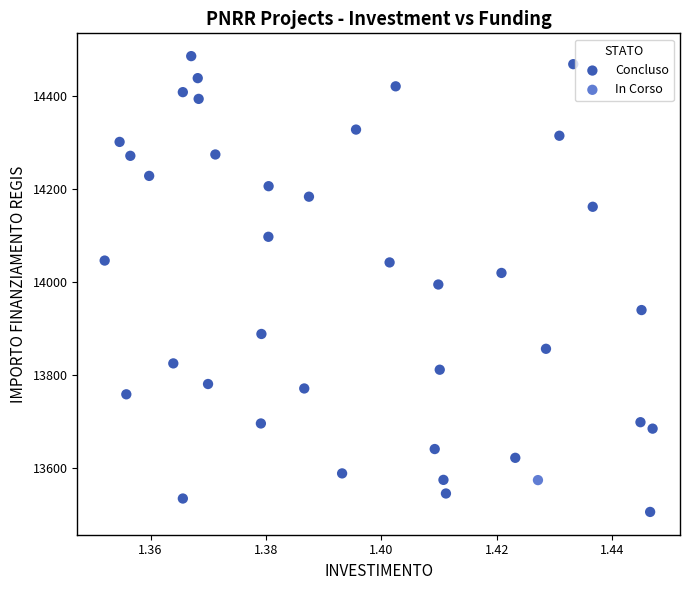

What are all the series names shown in the legend?

Concluso, In Corso